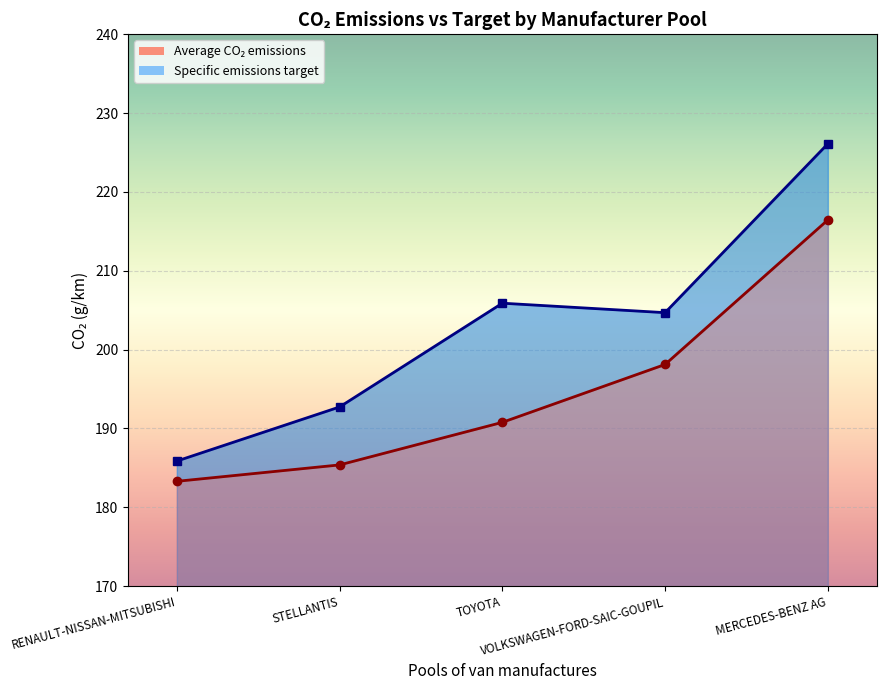

True or false: Specific emissions target has a value of 185.9 at RENAULT-NISSAN-MITSUBISHI.

True